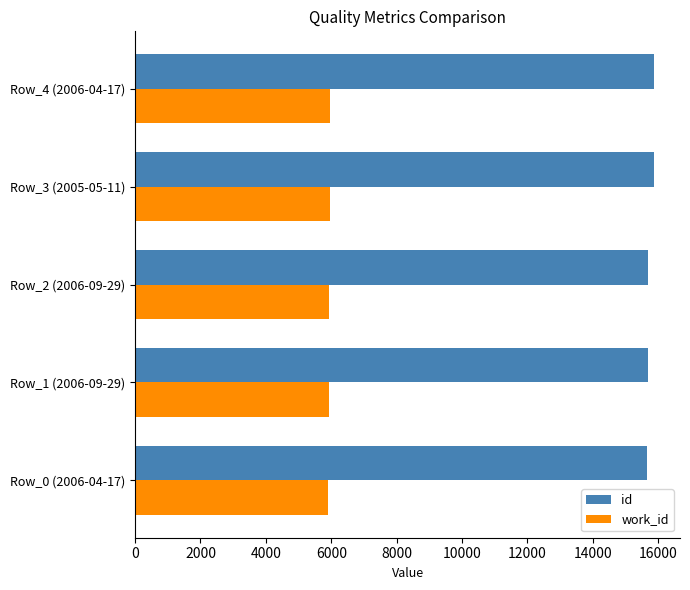

What is the difference between the second highest and minimum values in the work_id series?

69